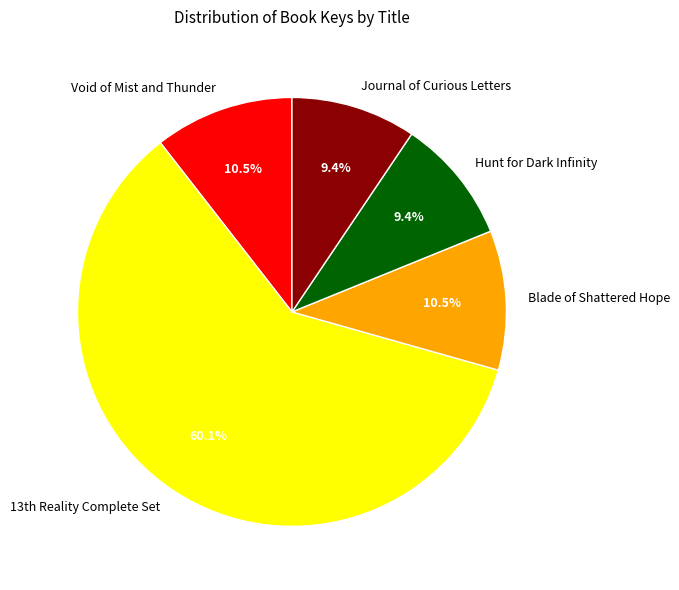

The Blade of Shattered Hope slice represents 22% of the pie. True or false?

False